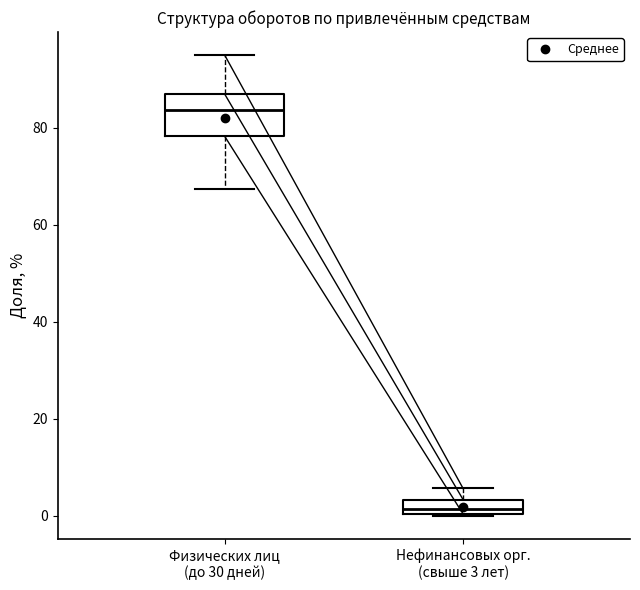

Where does the lower whisker of the box for Физических лиц (до 30 дней) end on the y-axis? The values are not printed on the chart, so give them approximately, as read against the axis.

68